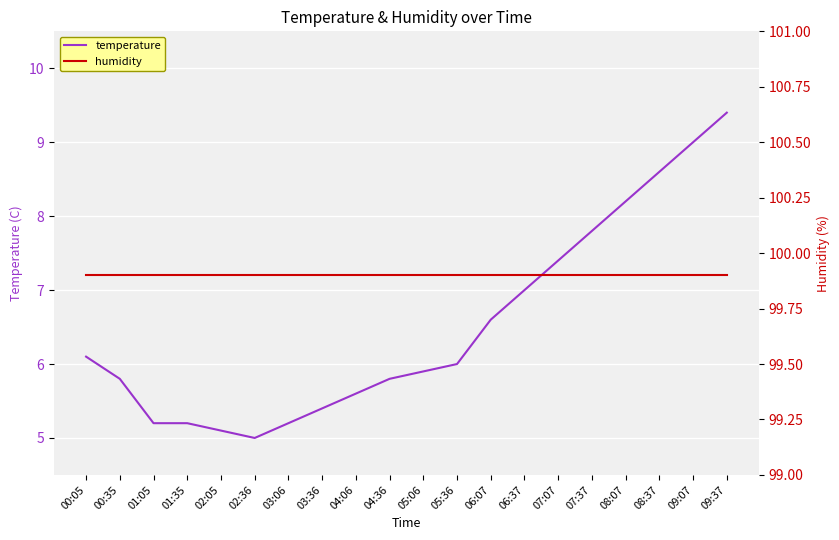

Which category has the lowest value in the humidity series?

00:05